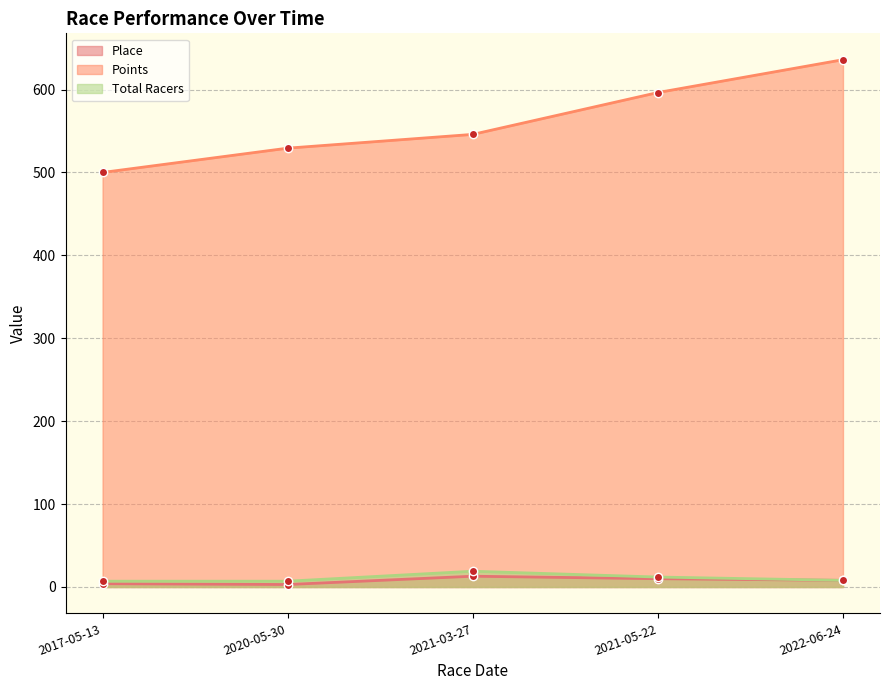

How many interior local peaks does the Total Racers series have?

1